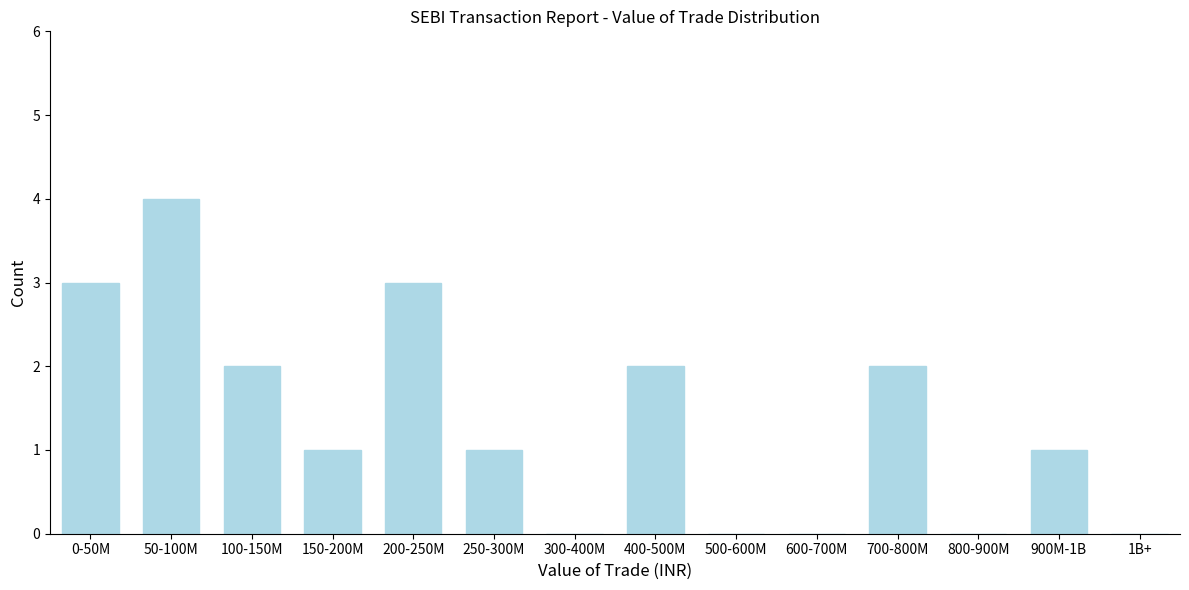

Reading left to right, what are all the values shown in this chart?

0-50M=3	50-100M=4	100-150M=2	150-200M=1	200-250M=3	250-300M=1	300-400M=0	400-500M=2	500-600M=0	600-700M=0	700-800M=2	800-900M=0	900M-1B=1	1B+=0